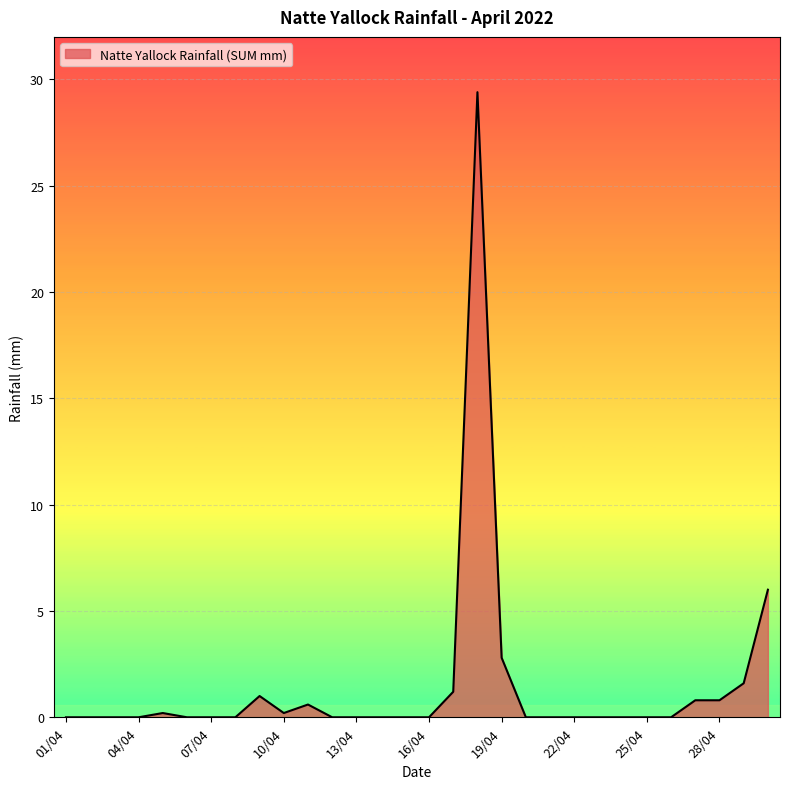

What is the difference between the maximum and minimum values?

29.4